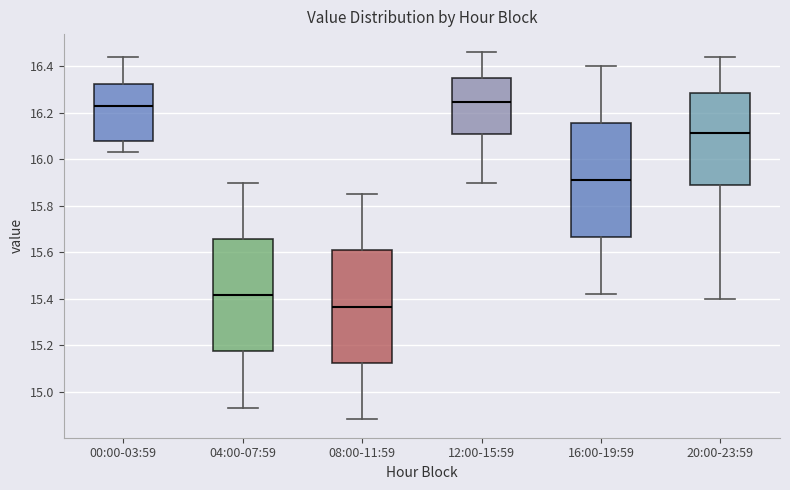

Which box's median line is the lowest?

08:00-11:59